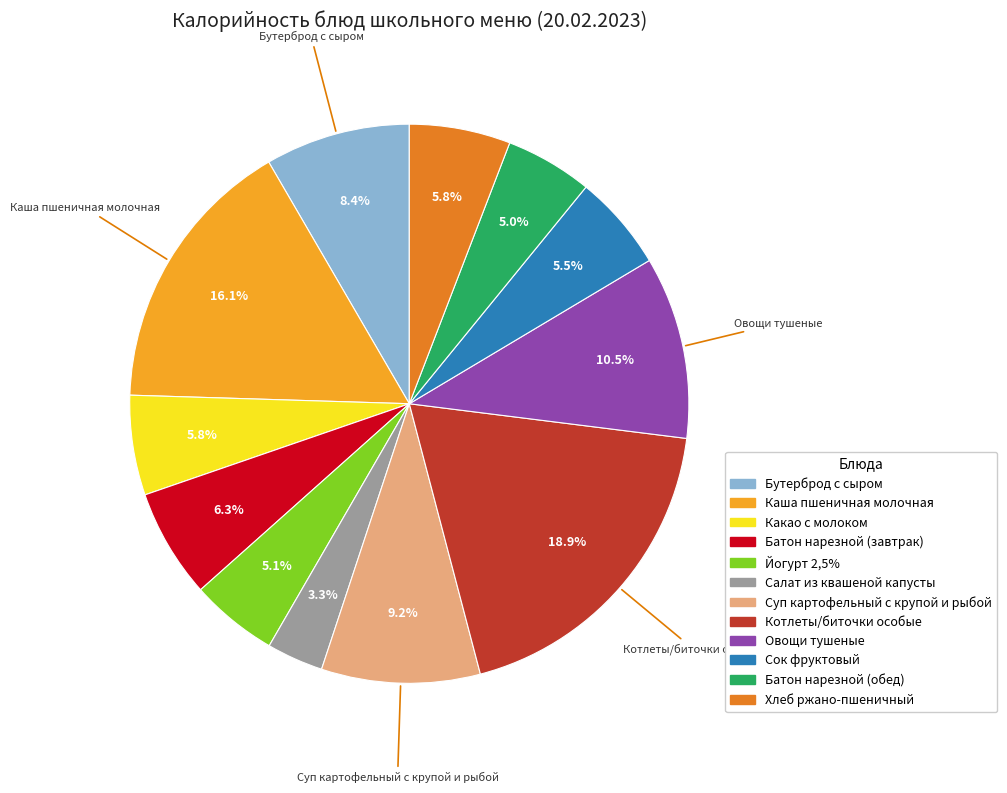

Is there any slice that represents more than half of the pie?

No